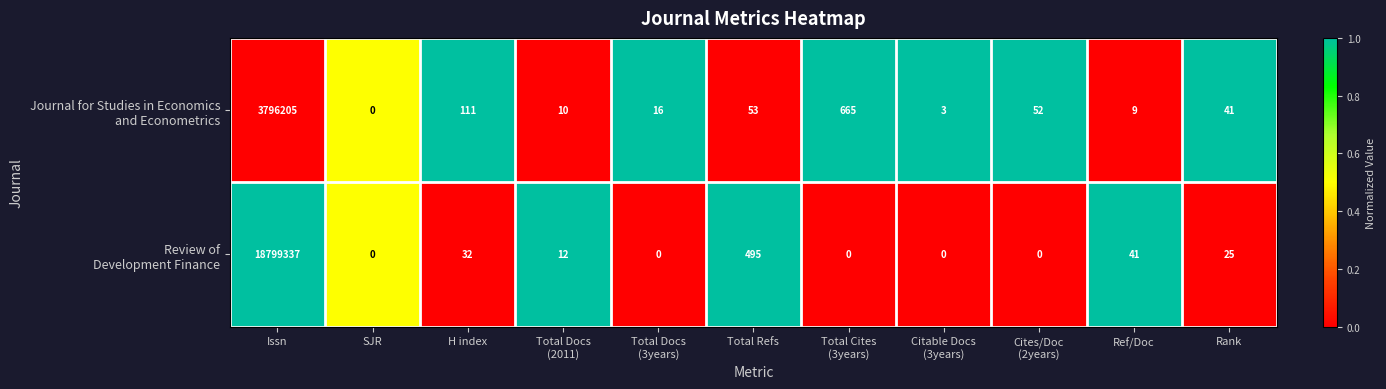

At which category is the sum across all series the highest?

Issn